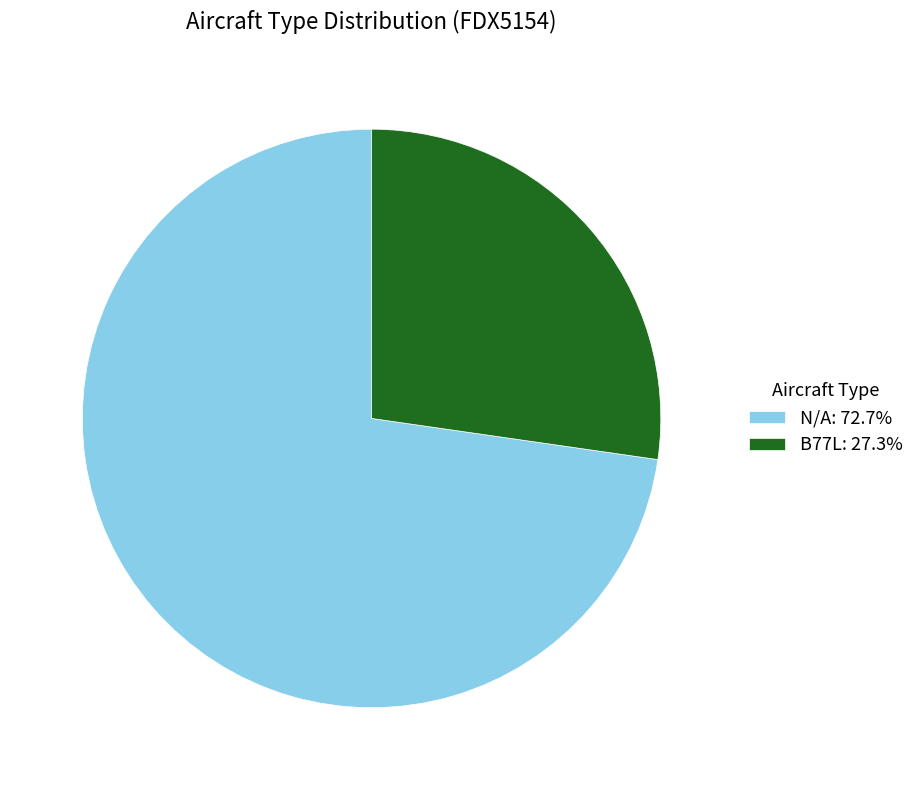

Is the sum of B77L and N/A greater than half?

Yes